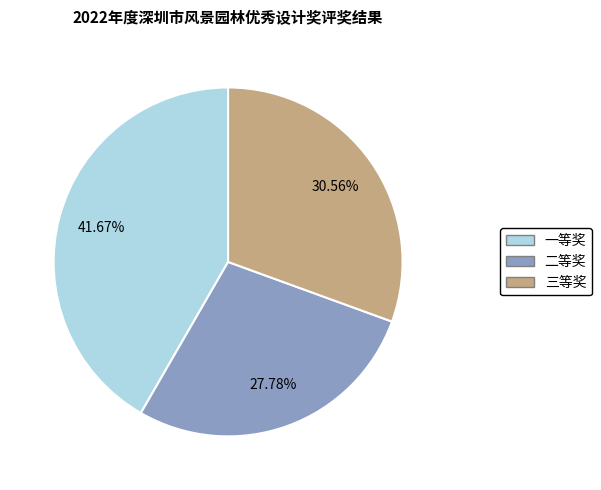

Approximately how many times larger is the value at 三等奖 compared to 二等奖?

1.1